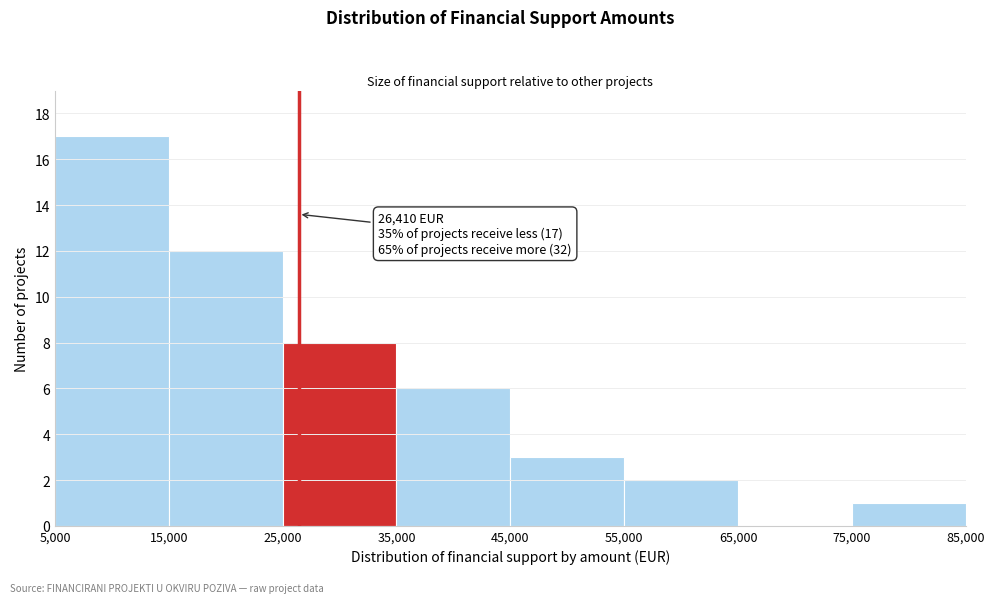

Over which range of the x-axis is the bar tallest?

5,000 to 15,000